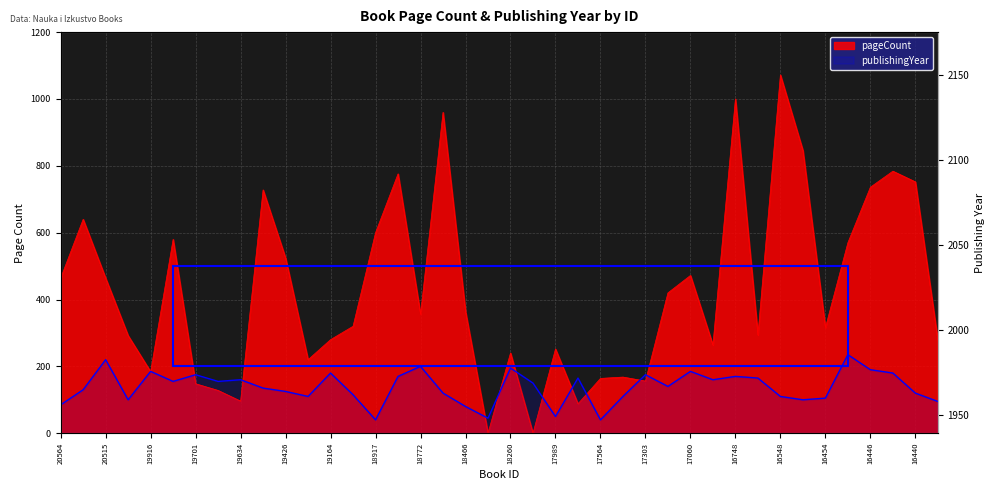

Reading right to left, what are all the values shown in this chart?

pageCount: 278	752	784	736	570	316	846	1072	294	1000	264	472	420	156	168	164	88	252	0	240	0	364	960	356	776	600	320	280	220	524	728	96	128	148	580	184	292	464	640	464
publishingYear: 95	120	180	190	235	105	100	110	165	170	160	185	140	175	110	40	165	50	150	195	45	80	120	200	170	40	115	180	110	125	135	160	155	175	155	185	100	220	130	85